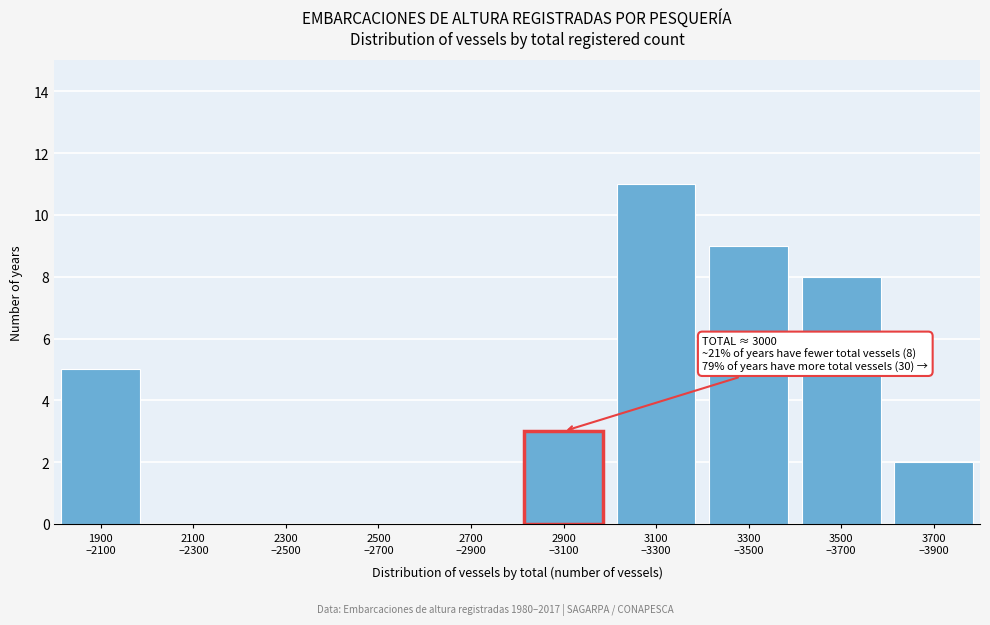

What is the maximum value shown in the chart?

11